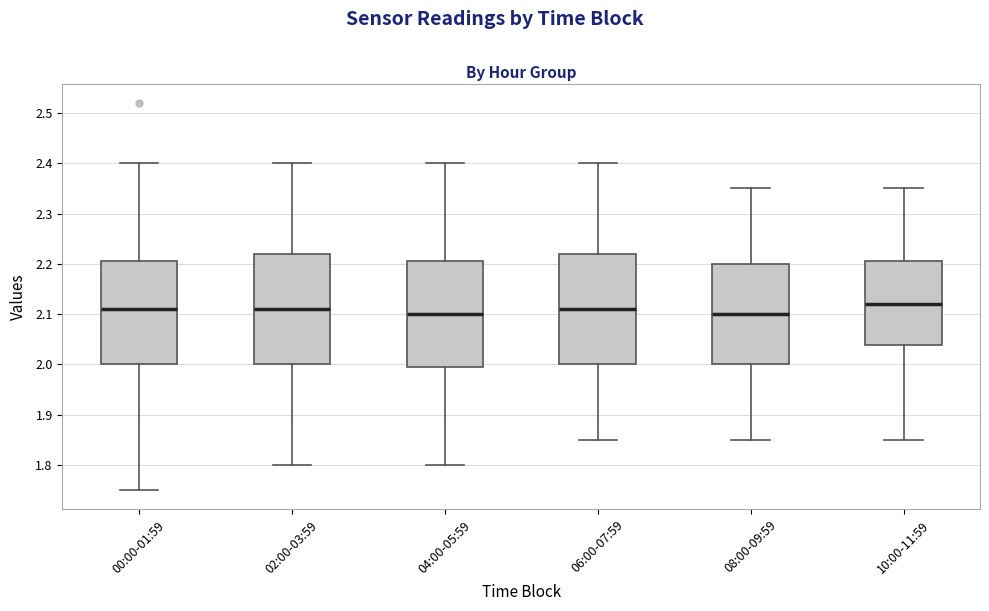

Where is the lower edge of the box for 04:00-05:59 on the y-axis? The values are not printed on the chart, so give them approximately, as read against the axis.

2.00